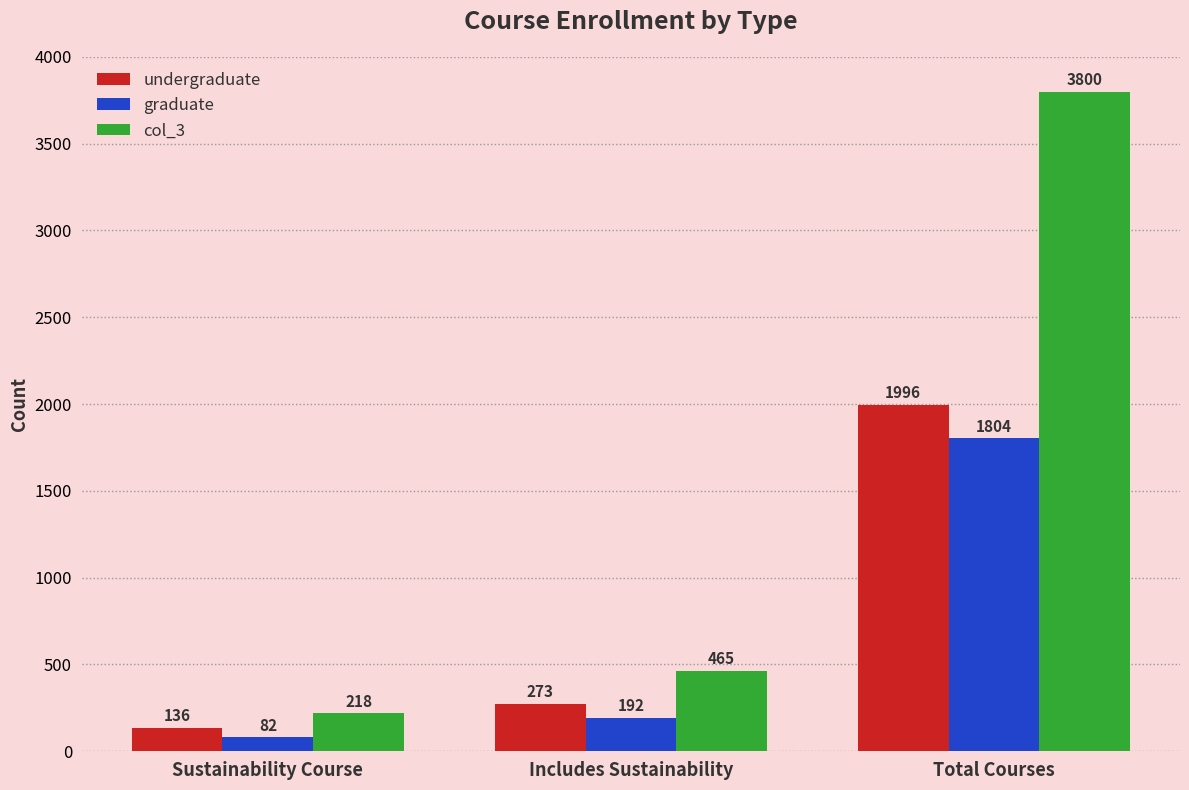

What value does the undergraduate series have at Sustainability Course, to the nearest 100?

100